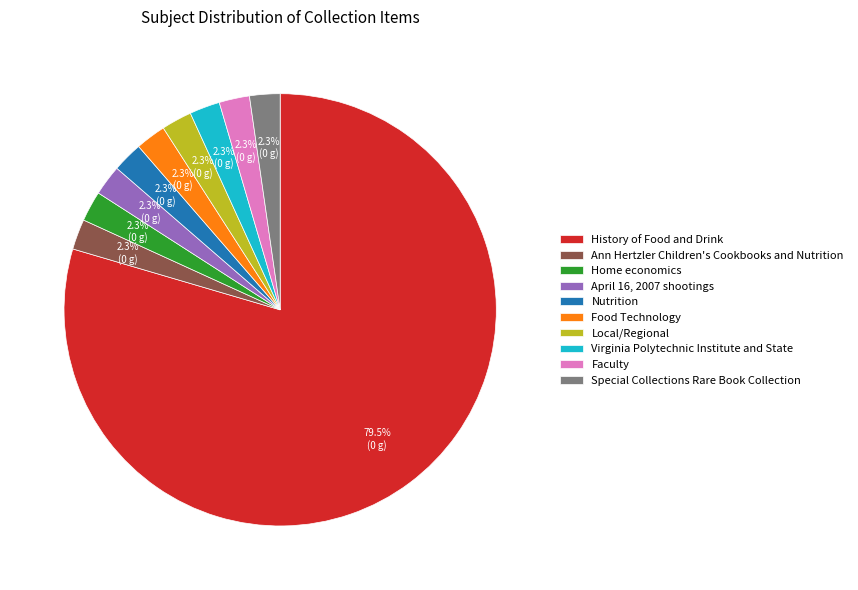

True or false: Virginia Polytechnic Institute and State accounts for 2% of the total.

True